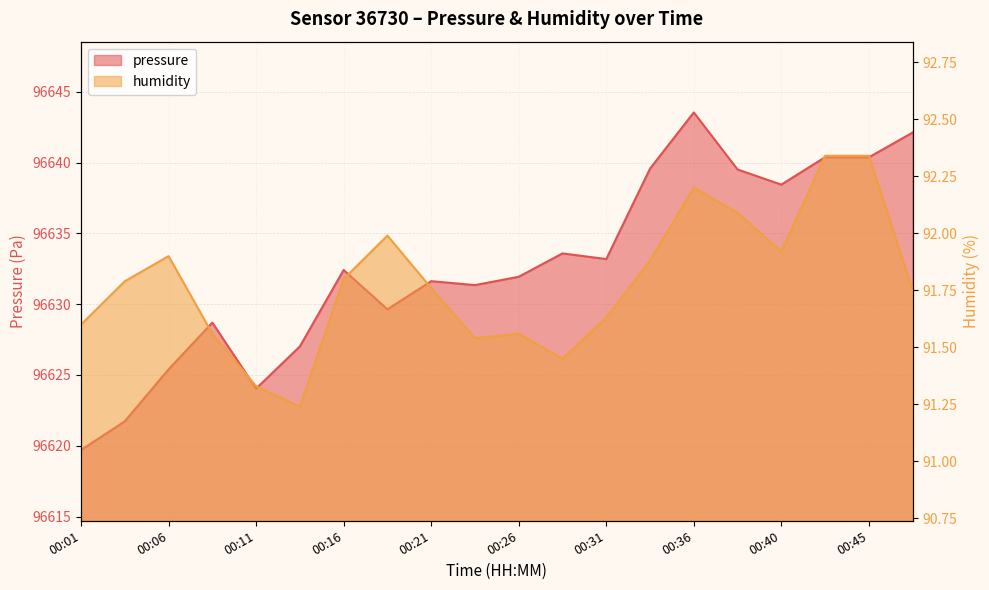

How many data points in pressure are less than 96632?

10